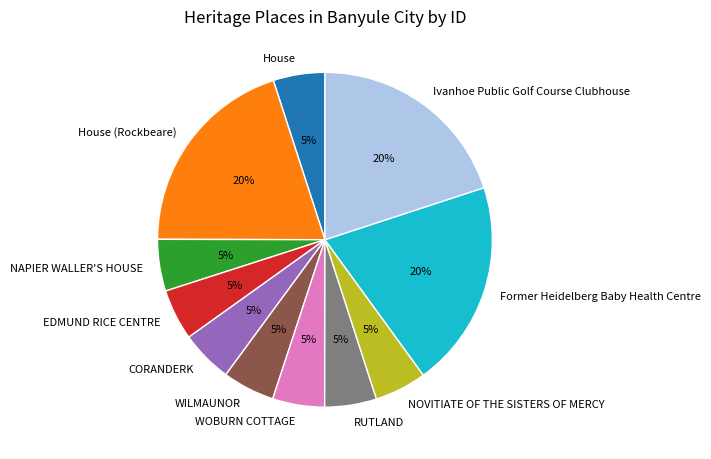

To the nearest percent, what is the difference between the largest and smallest slice percentages?

15%